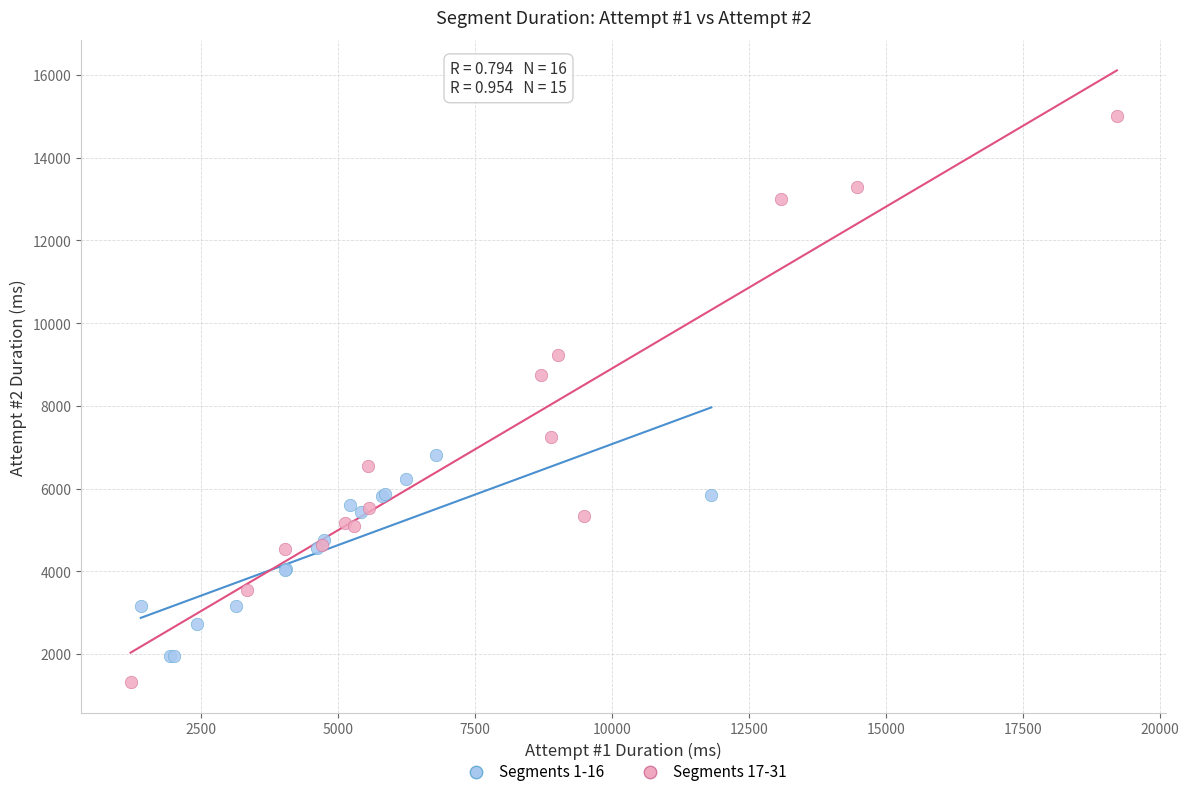

What are all the series names shown in the legend?

Segments 1-16, Segments 17-31